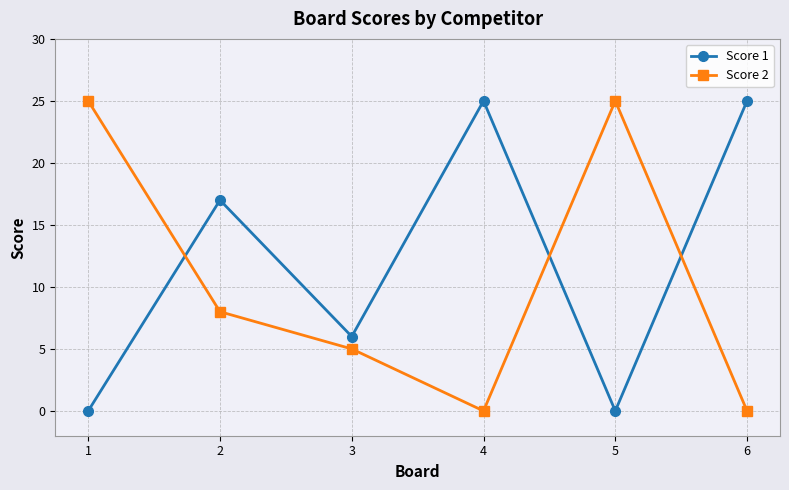

Where is the first local minimum for Score 1?

3